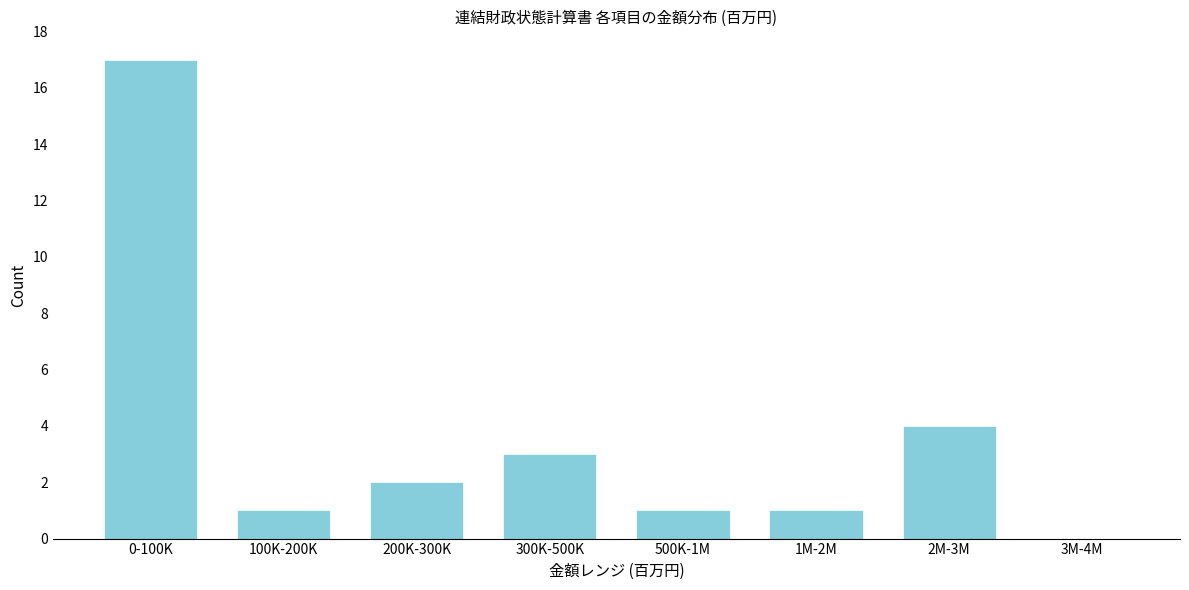

Reading left to right, extract all data points from this chart.

0-100K=17	100K-200K=1	200K-300K=2	300K-500K=3	500K-1M=1	1M-2M=1	2M-3M=4	3M-4M=0